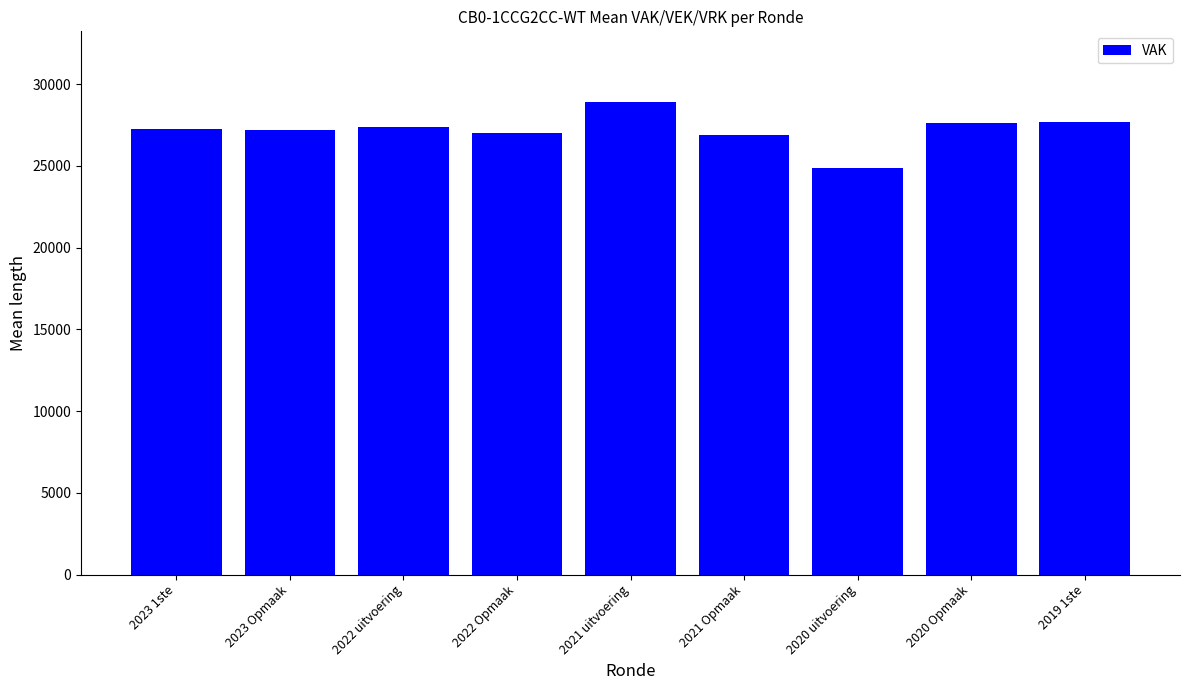

The value at 2021 Opmaak is 35777. True or false?

False